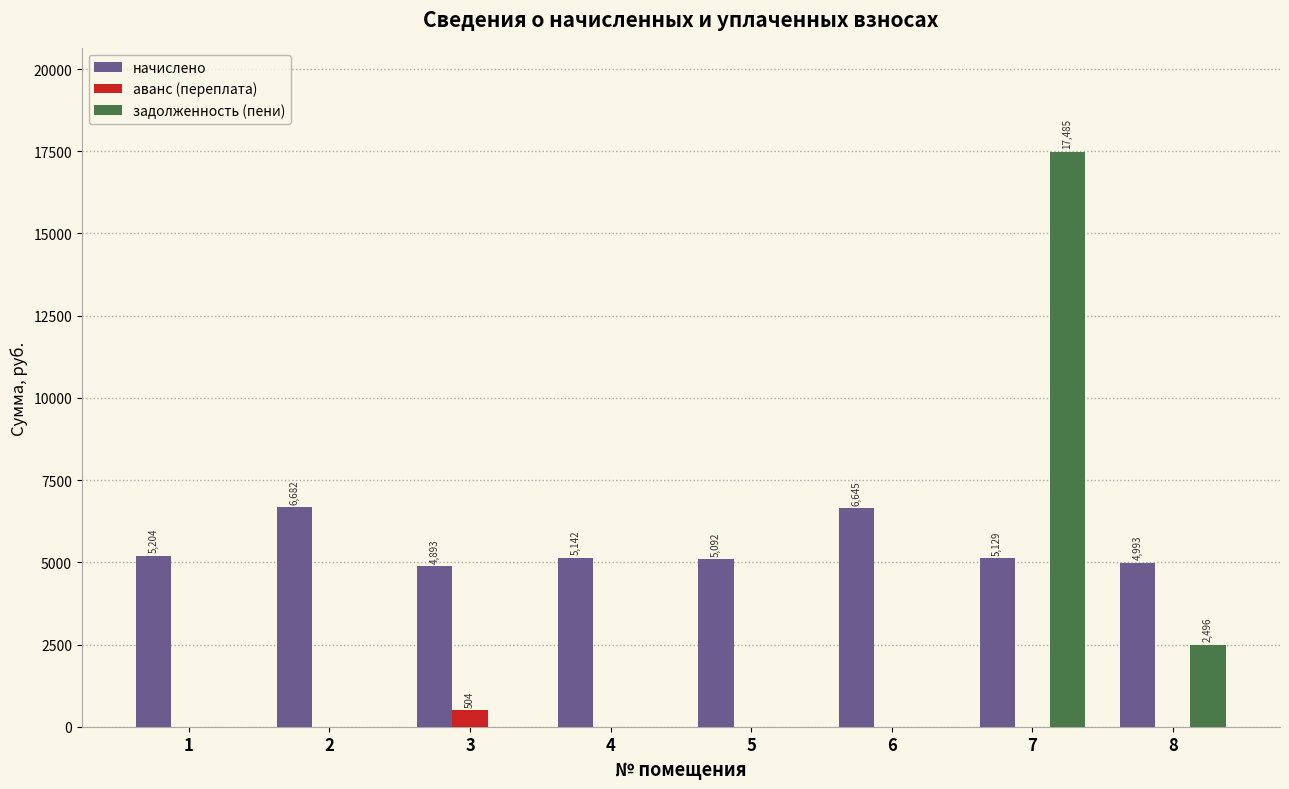

Does the chart contain stacked bars?

No